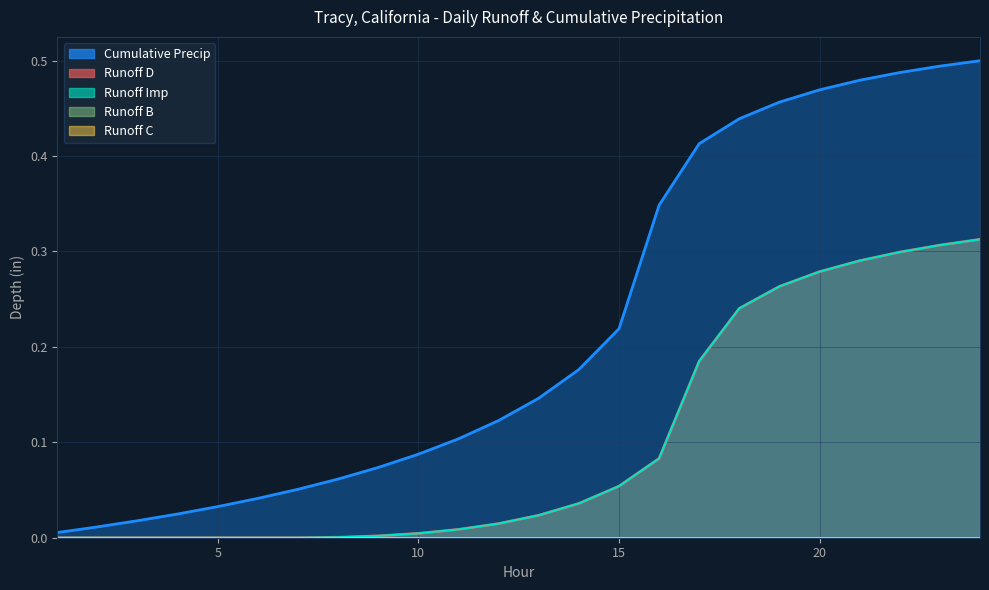

Which category has the lowest value across all series?

1